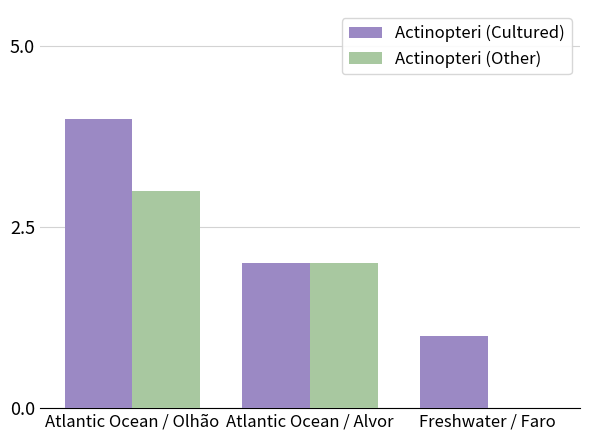

Which label corresponds to the largest value in the chart?

Atlantic Ocean / Olhão